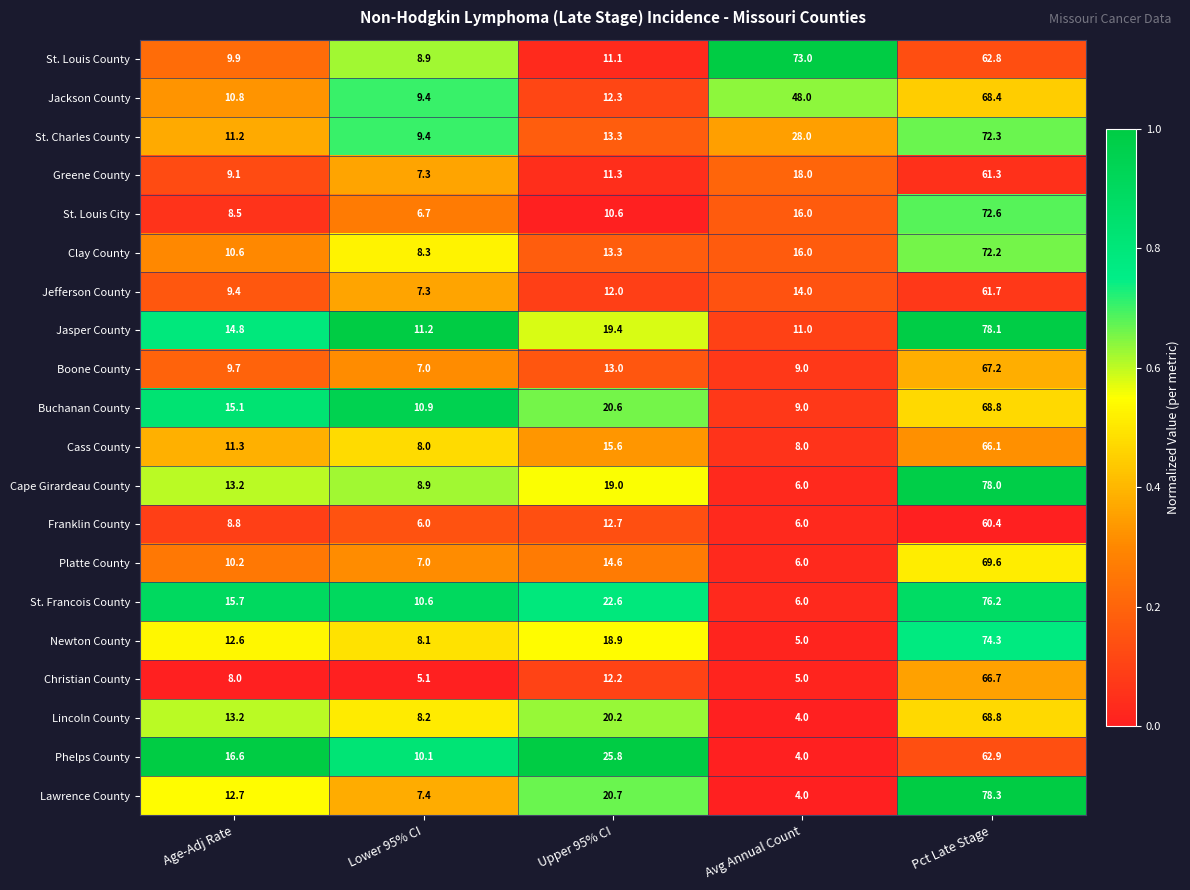

The value of Cass County at Avg Annual Count is 8.0. True or false?

True